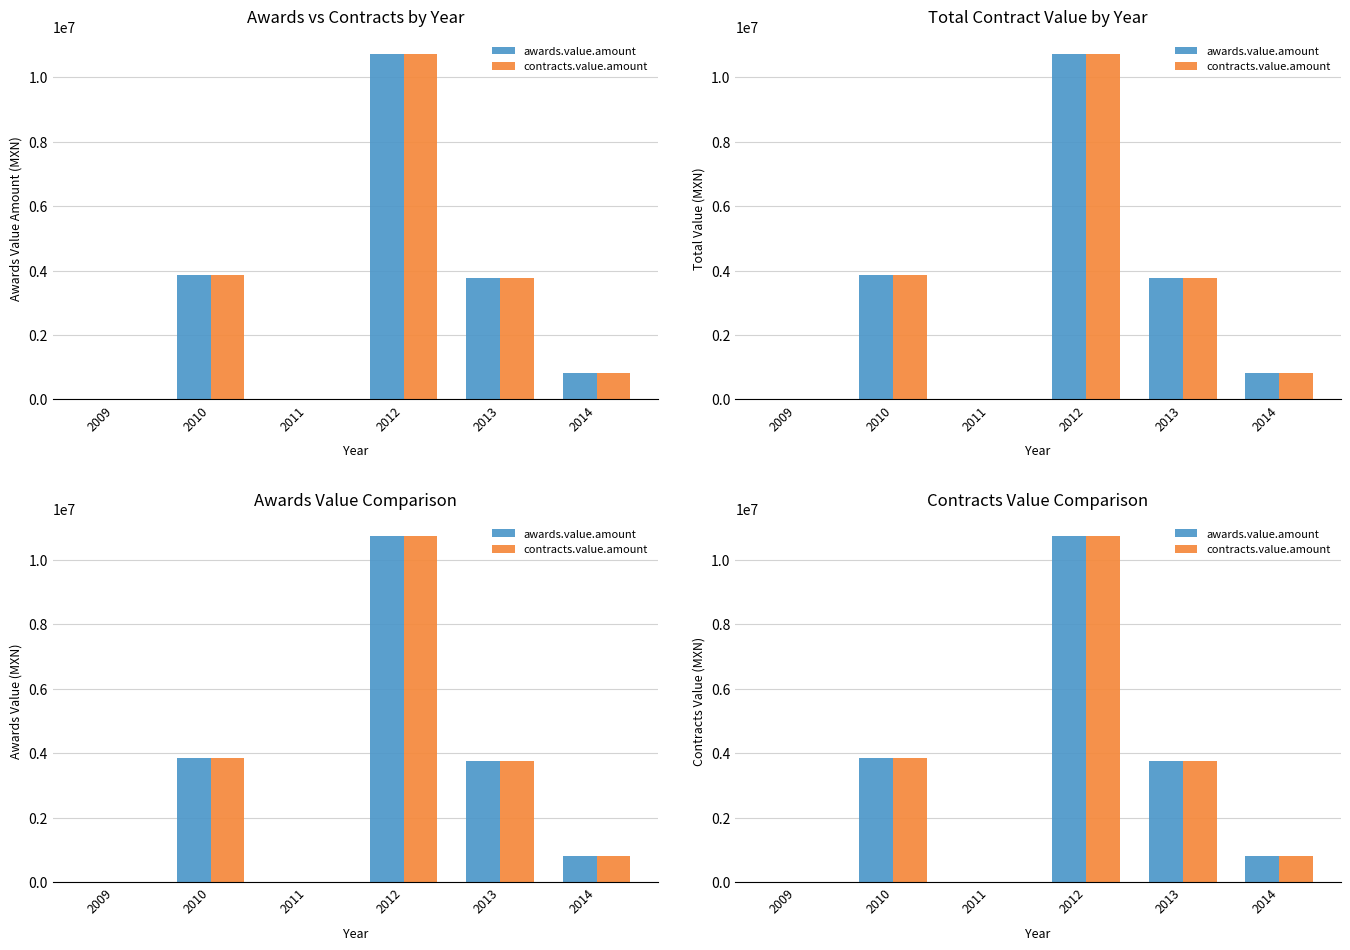

What is the total value across all series at 2014?

1631566